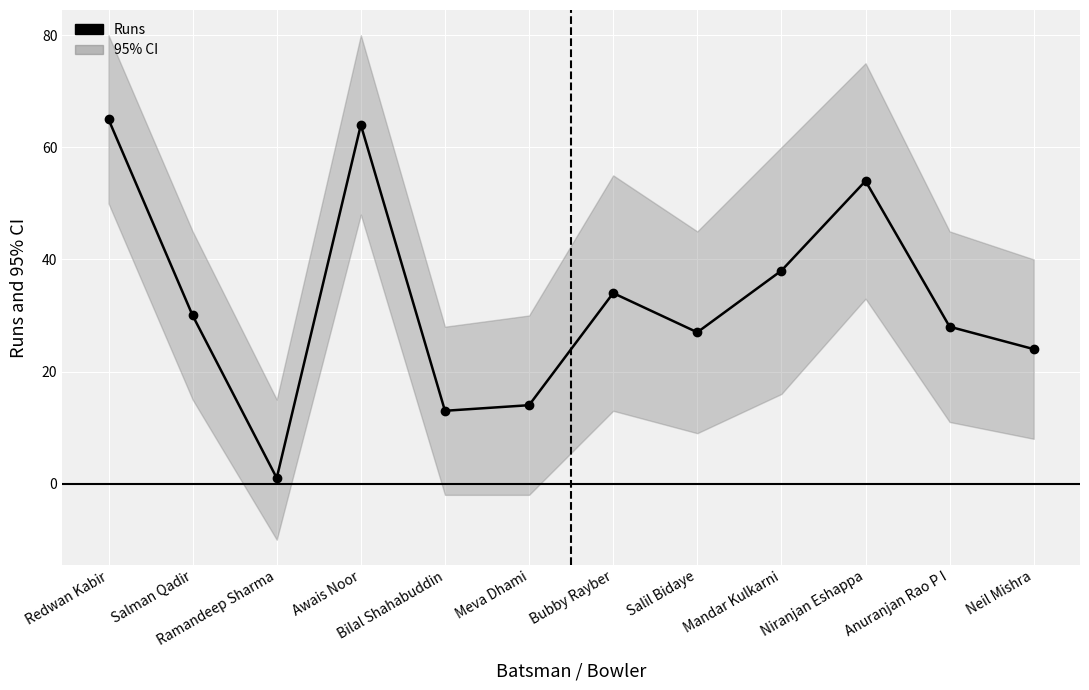

Rank the categories by value from highest to lowest.

Redwan Kabir, Awais Noor, Niranjan Eshappa, Mandar Kulkarni, Bubby Rayber, Salman Qadir, Anuranjan Rao P I, Salil Bidaye, Neil Mishra, Meva Dhami, Bilal Shahabuddin, Ramandeep Sharma